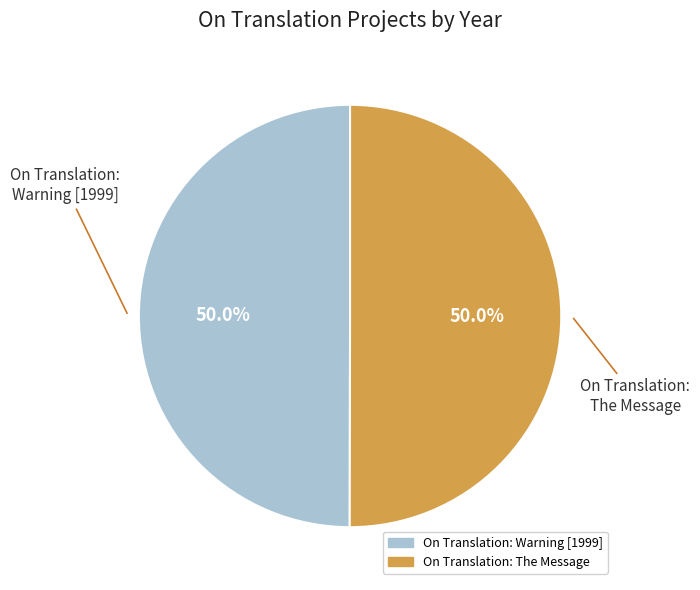

What percentage is the On Translation: Warning [1999] slice, to the nearest percent?

50%